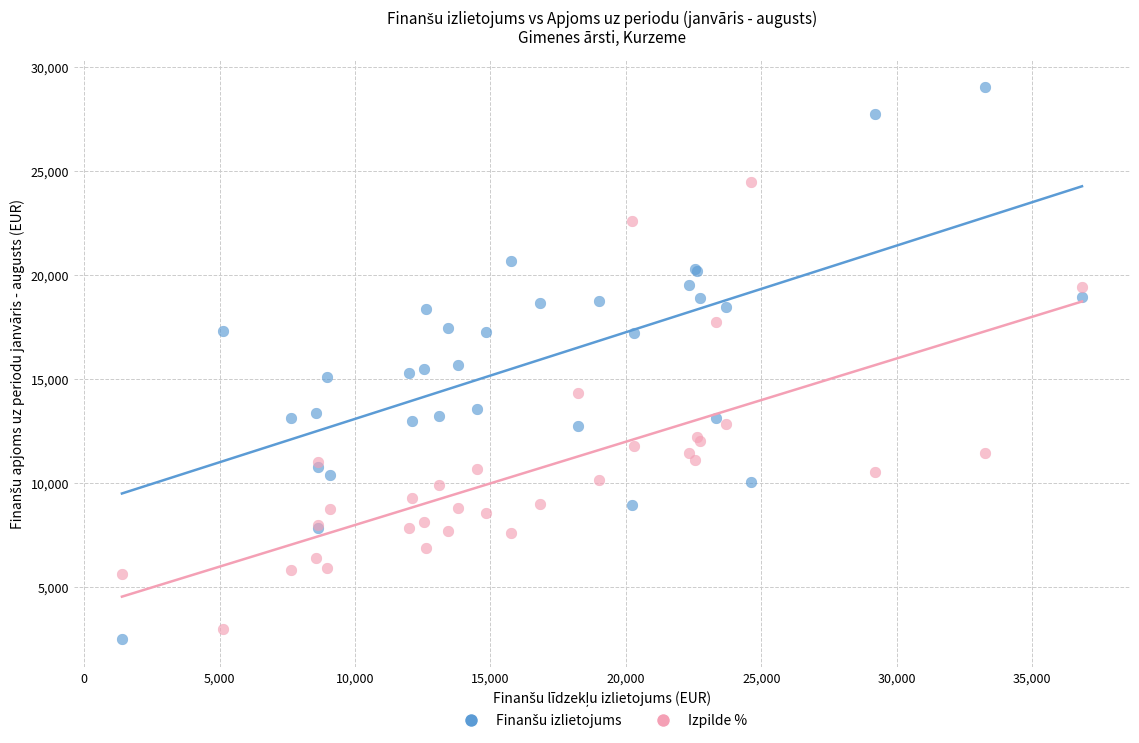

What is the X range (max minus min) for the scatter plot?

35441.3